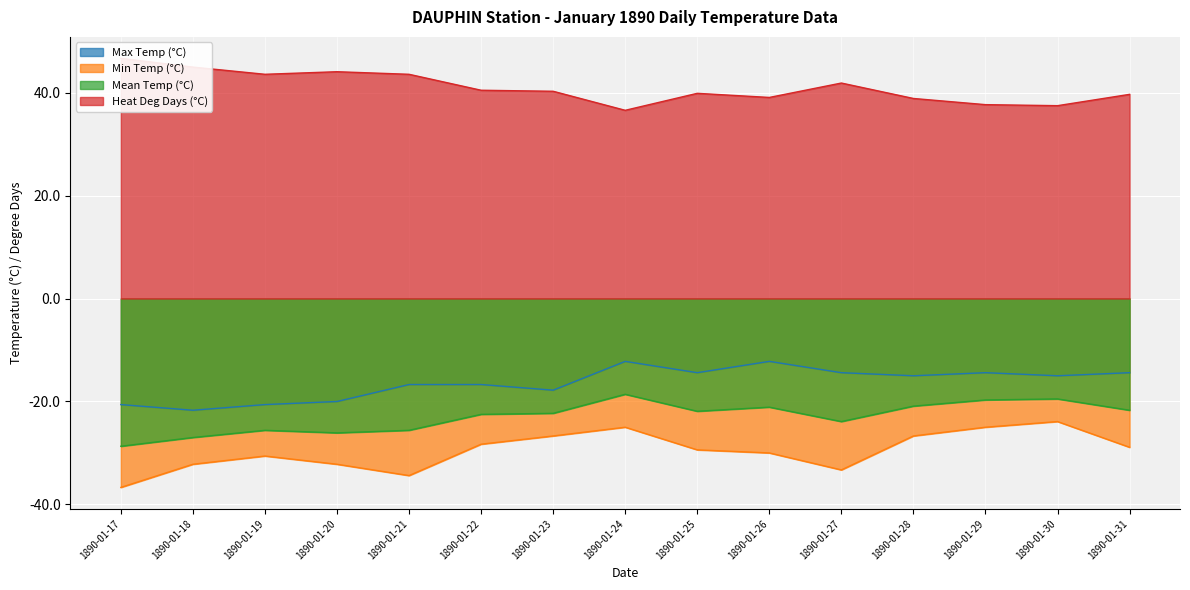

Which category has the highest value across all series?

1890-01-17